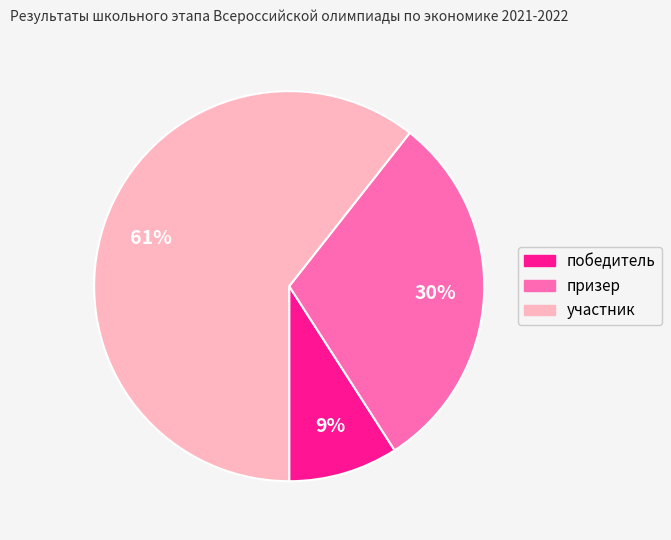

What is the majority slice?

участник